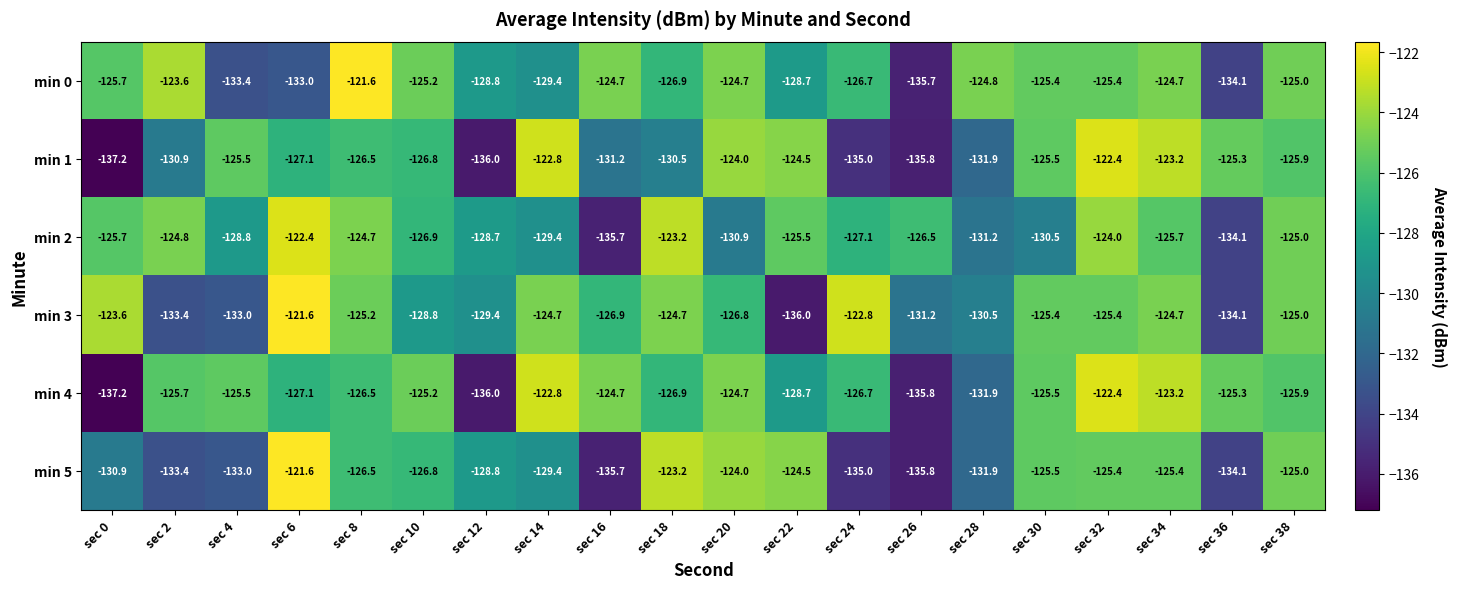

What is the minimum value shown in the chart?

-137.2